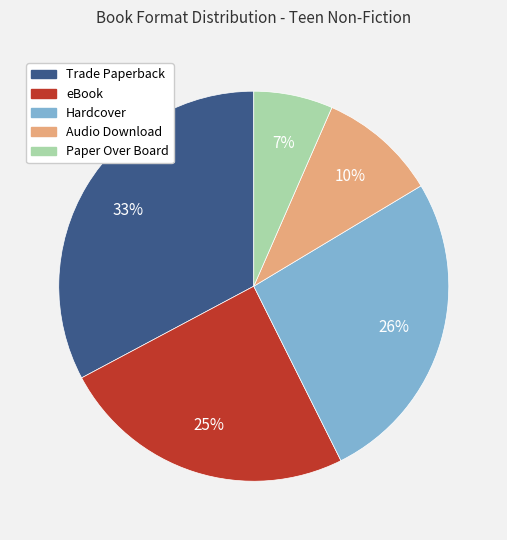

Approximately how many times larger is the value at Trade Paperback compared to eBook?

1.3